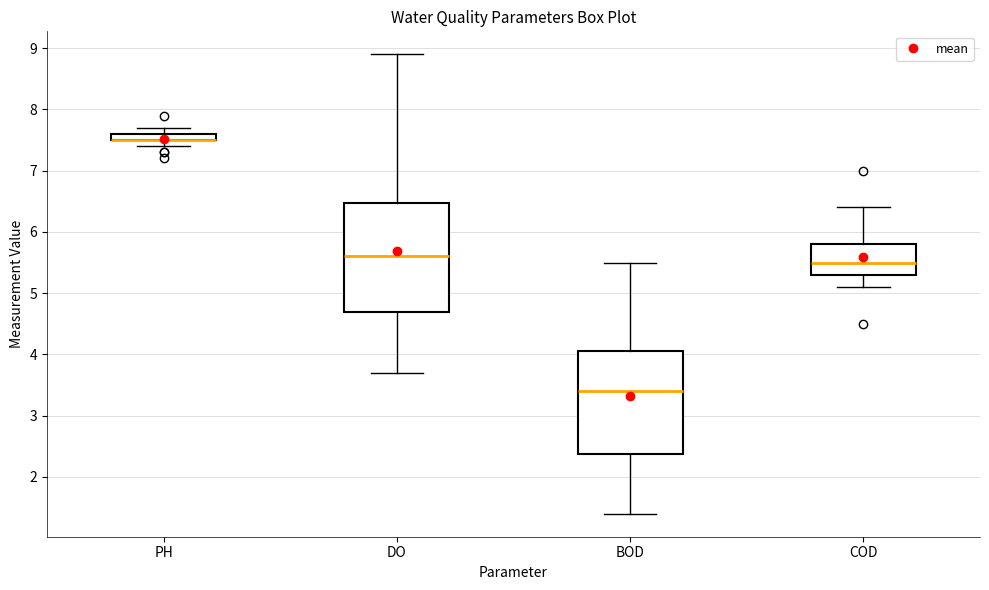

Which box is the tallest, from its lower edge to its upper edge?

DO